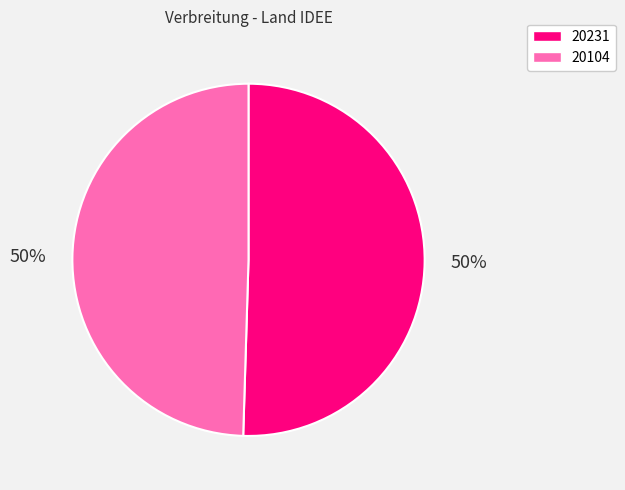

Is it true that 20104 is 50% of the pie?

True